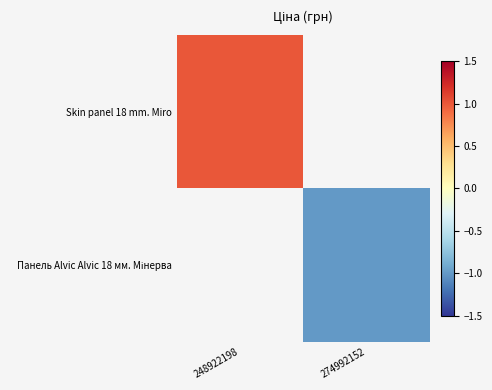

Rank the series at 274992152 from highest to lowest value.

Skin panel 18 mm. Miro, Панель Alvic Alvic 18 мм. Мінерва